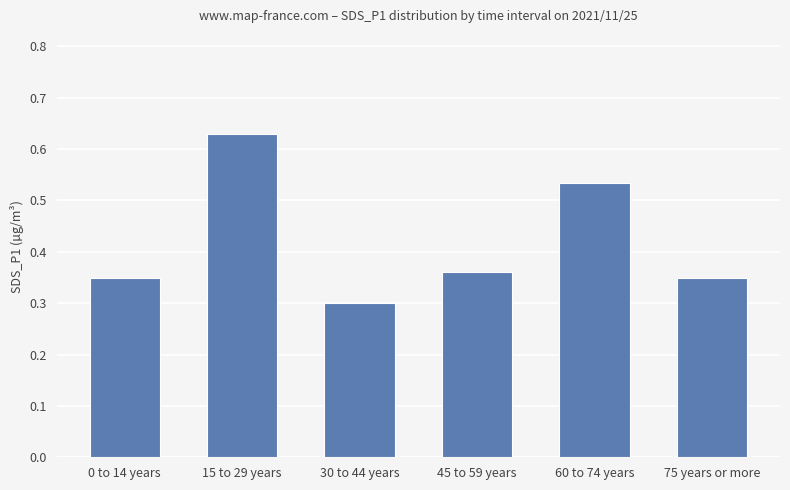

What is the label of the 2nd bar from the left?

15 to 29 years